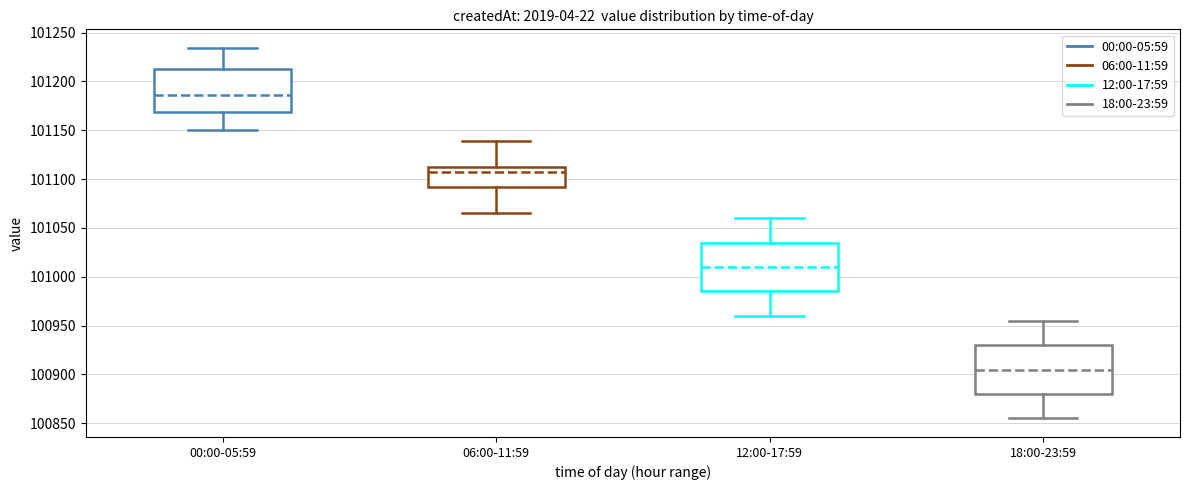

Where is the lower edge of the box for 12:00-17:59 on the y-axis? The values are not printed on the chart, so give them approximately, as read against the axis.

100985